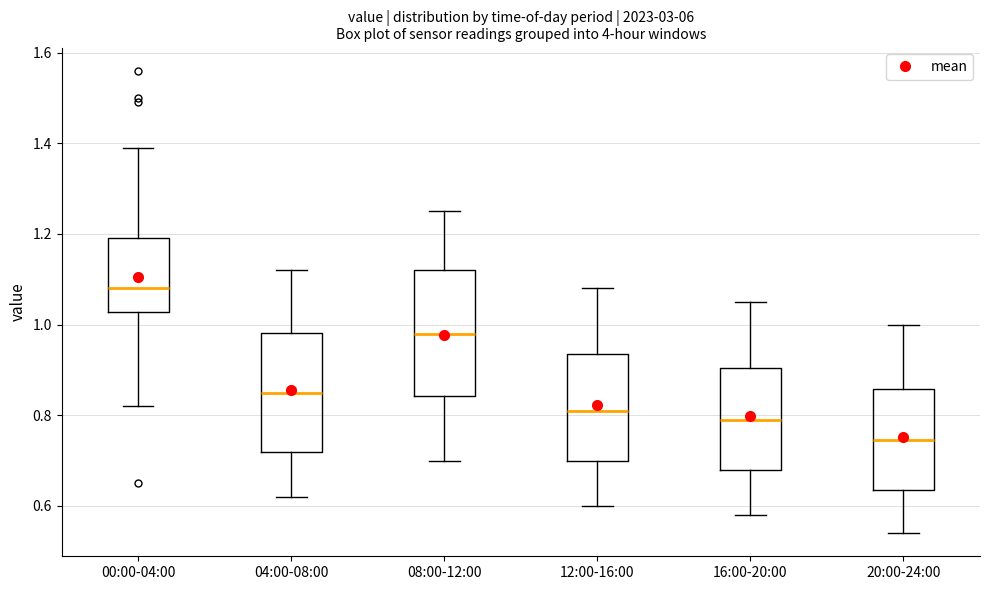

Which box has the highest median line?

00:00-04:00